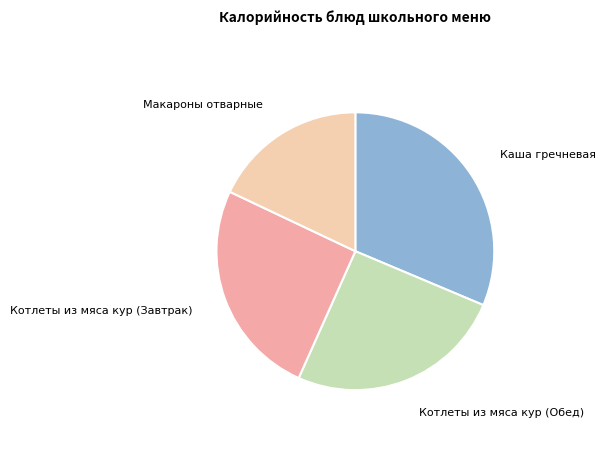

Which category has the biggest portion of the pie?

Каша гречневая